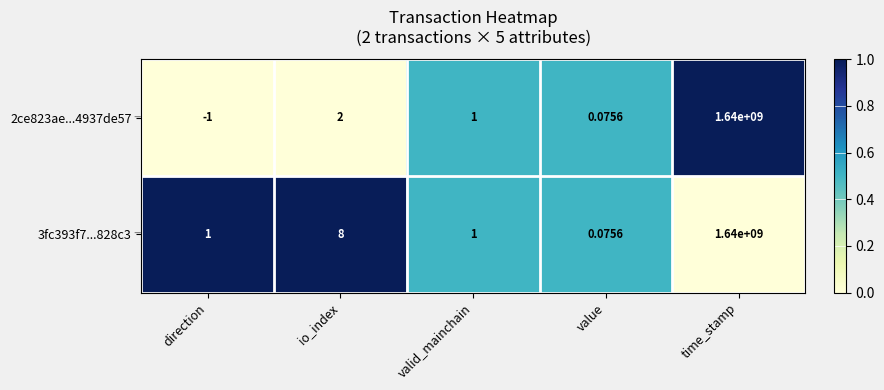

Between direction and time_stamp, which series saw the biggest shift?

2ce823ae...4937de57